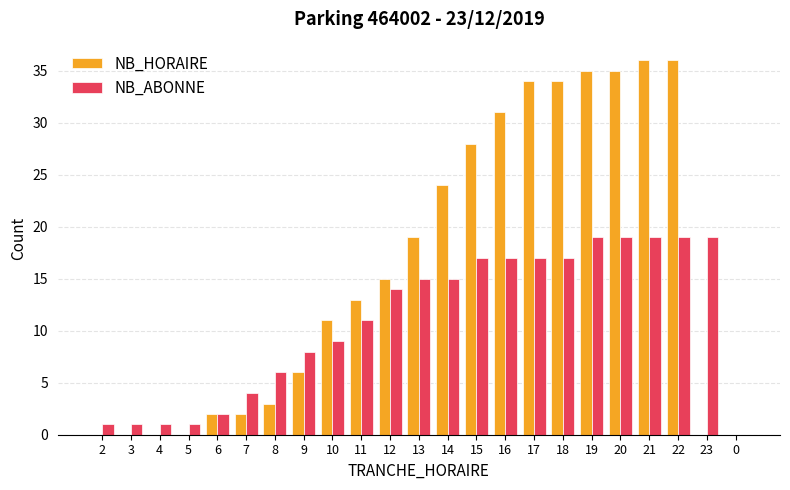

Where is NB_ABONNE nearest to the value 9?

10